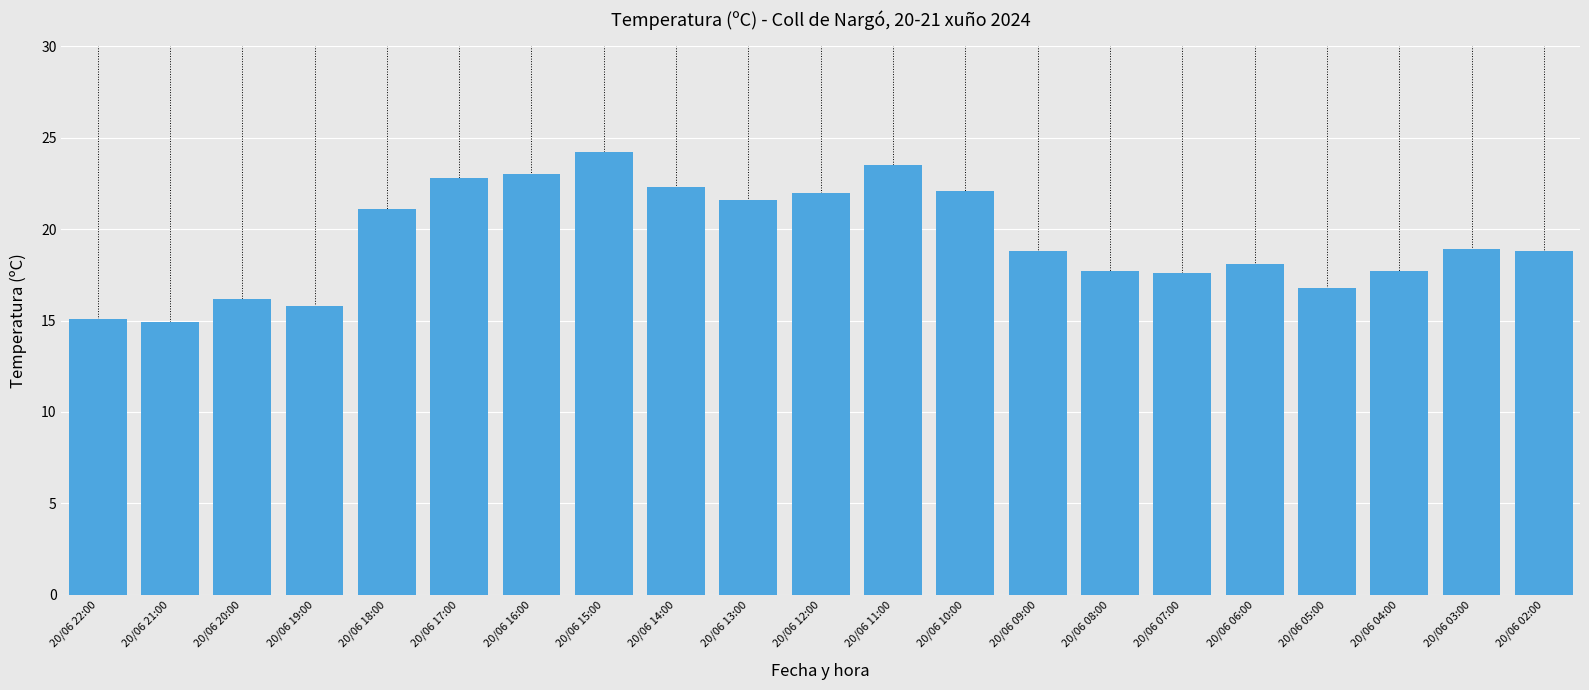

Approximately how many times larger is the value at 20/06 17:00 compared to 20/06 22:00?

1.5